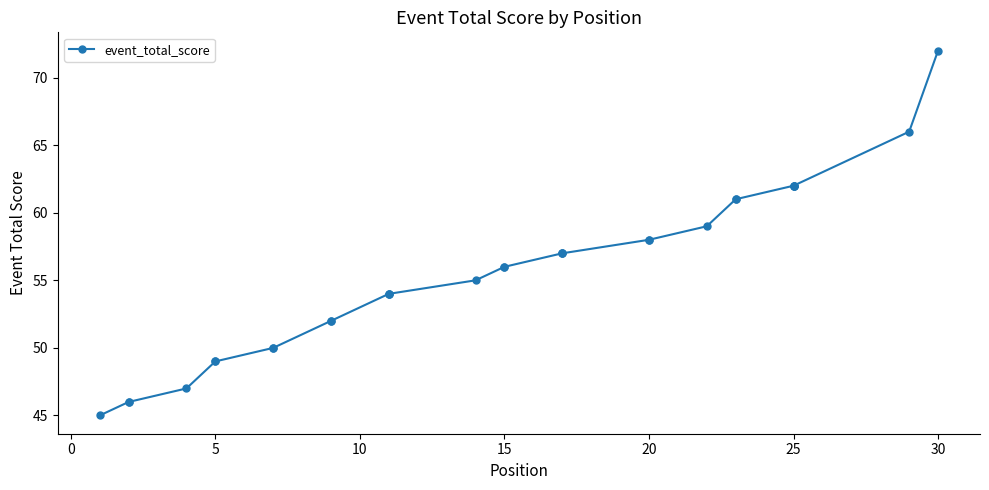

True or false: there are more than 2 points higher than both neighbors.

False